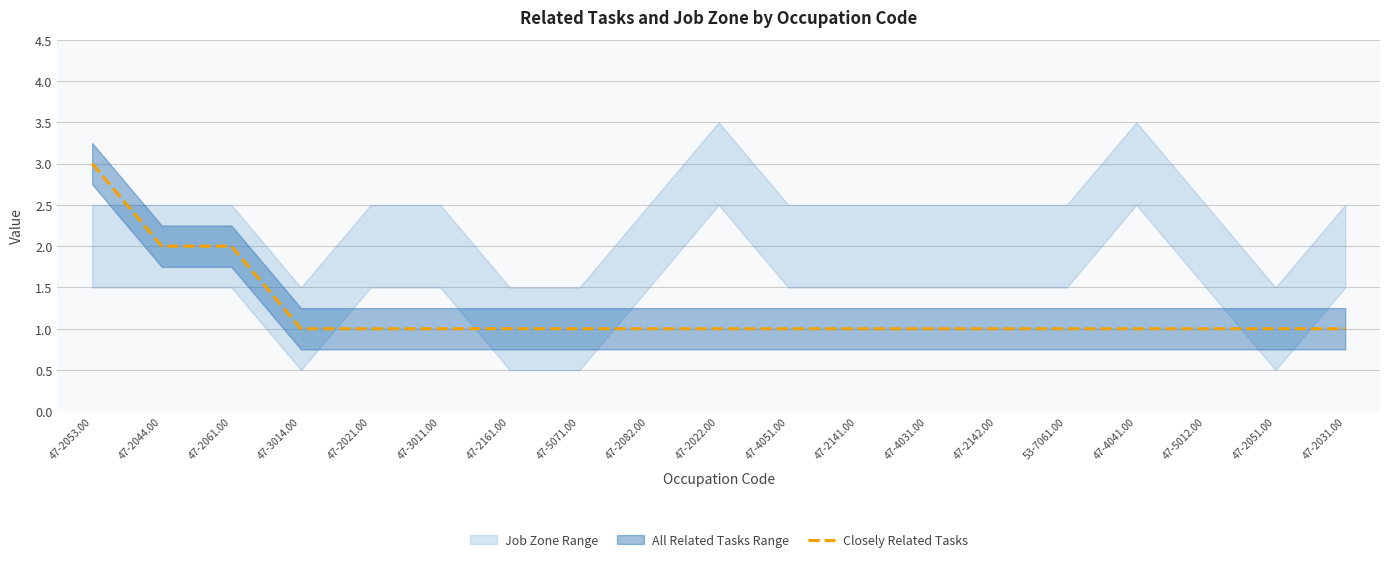

What is the label of the 9th point from the left?

47-2082.00